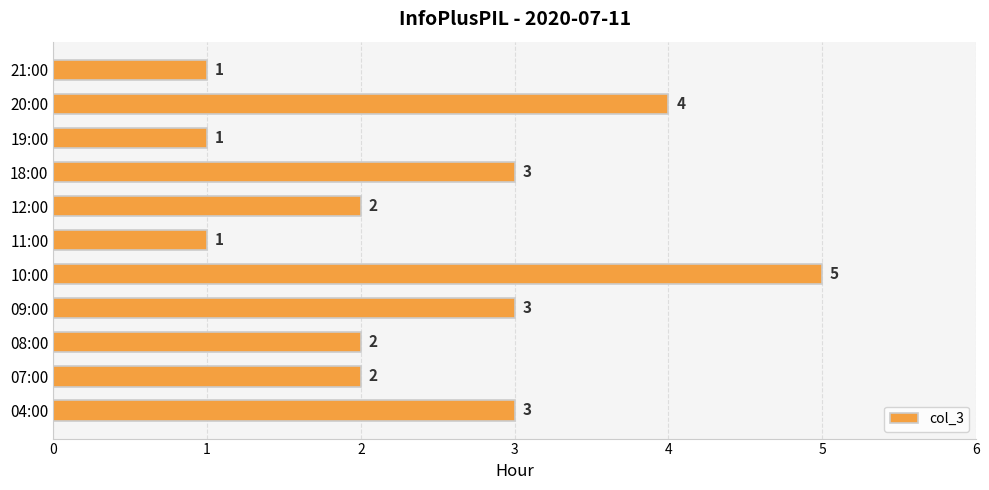

The value at 11:00 is 1. True or false?

True